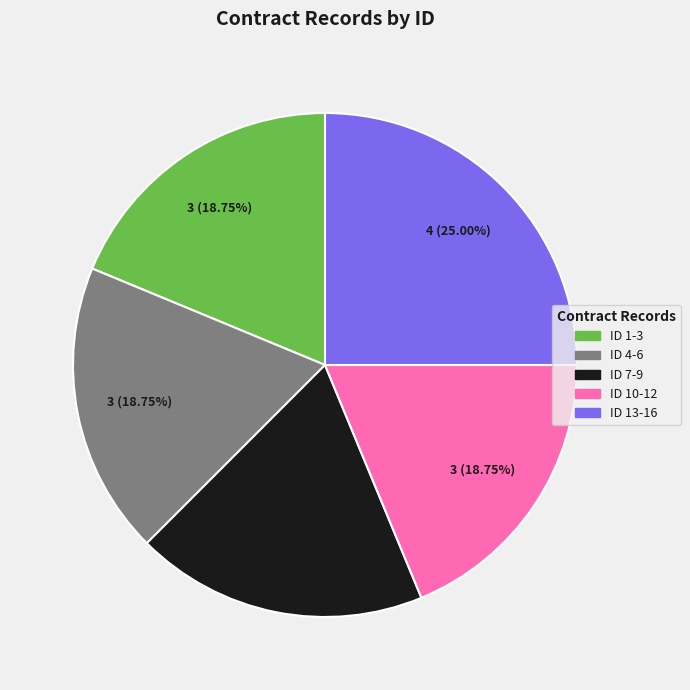

Does any single category account for the majority?

No